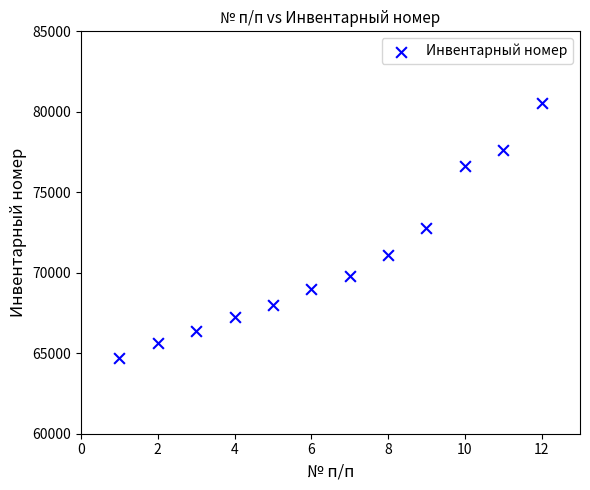

What is the range of Y values (max minus min)?

15844